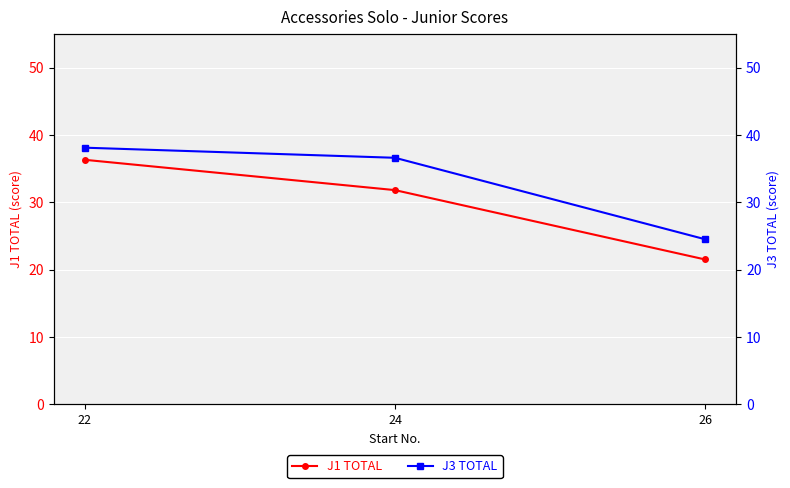

At which label does J1 TOTAL first exceed 31?

22